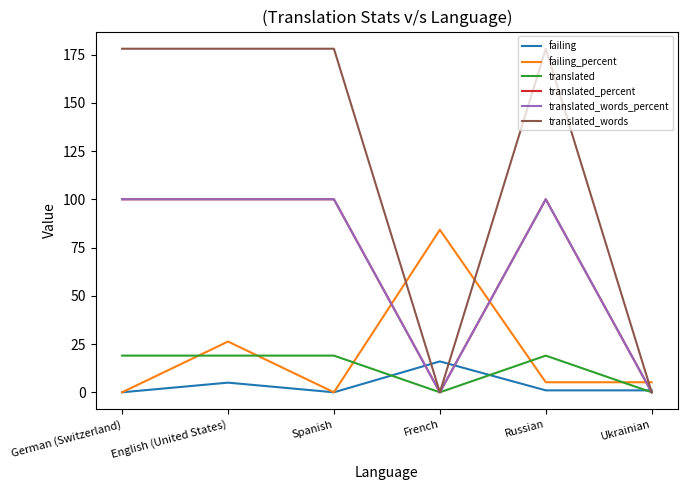

Which category has the lowest value in the translated series?

French